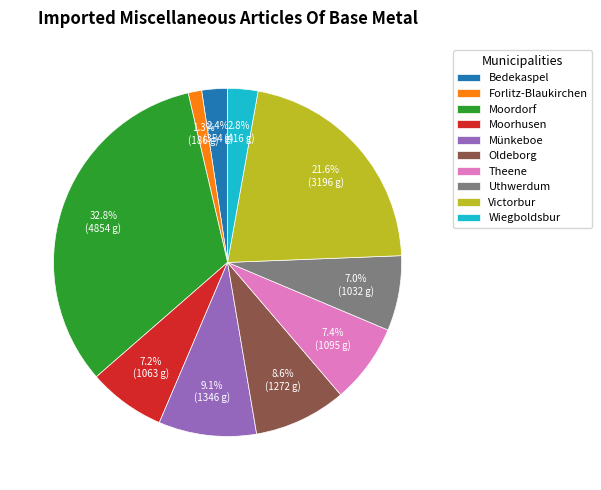

The Moorhusen slice represents 13% of the pie. True or false?

False